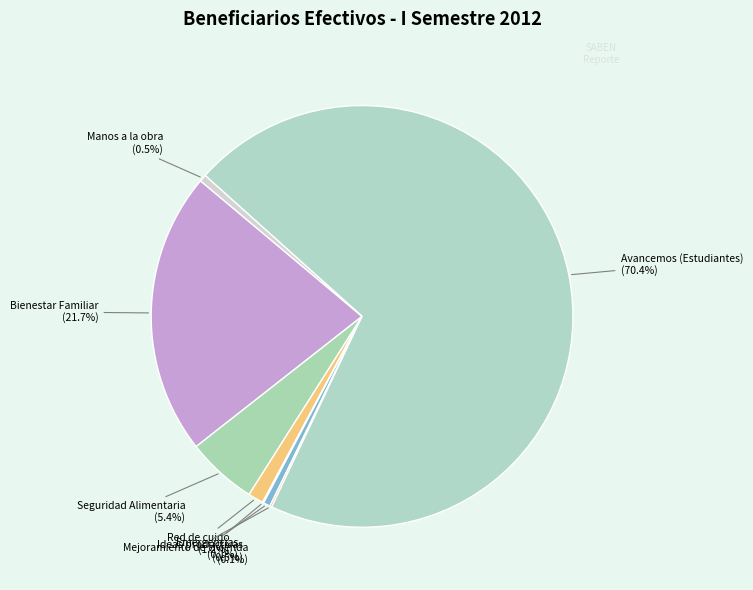

Which slice is the largest?

Avancemos (Estudiantes)